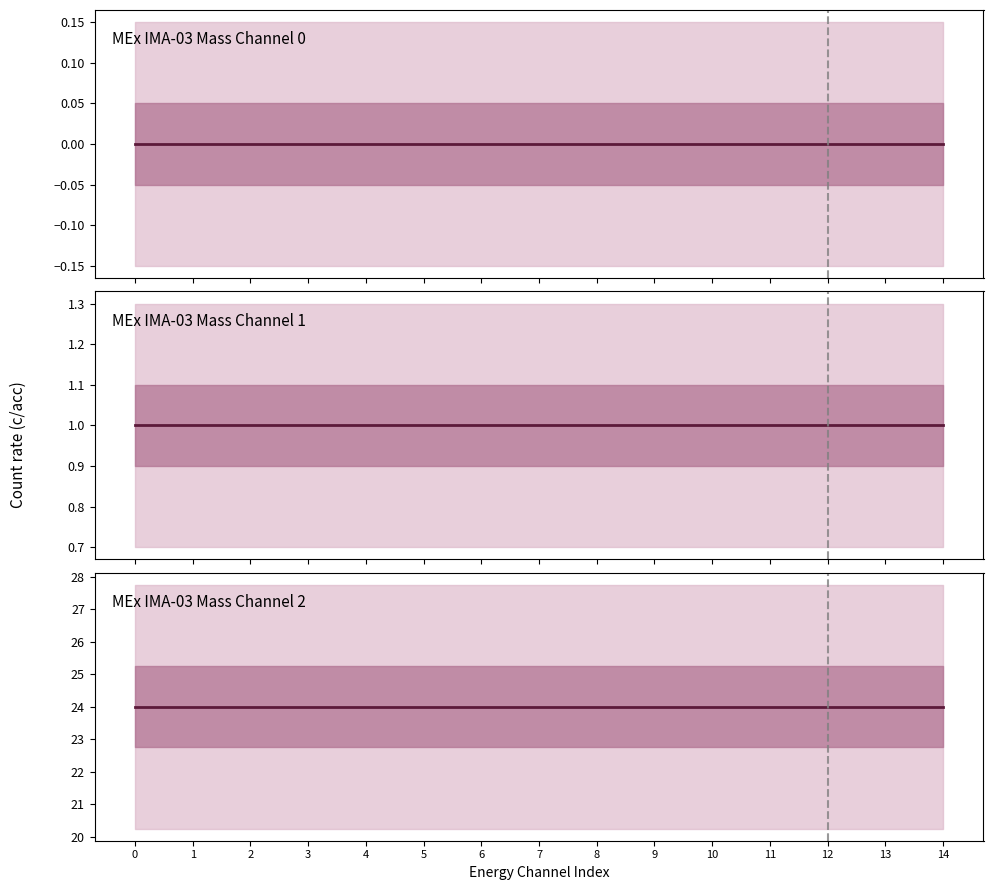

Between 0 and 9, which series saw the biggest shift?

MEx IMA-03 Mass Channel 0